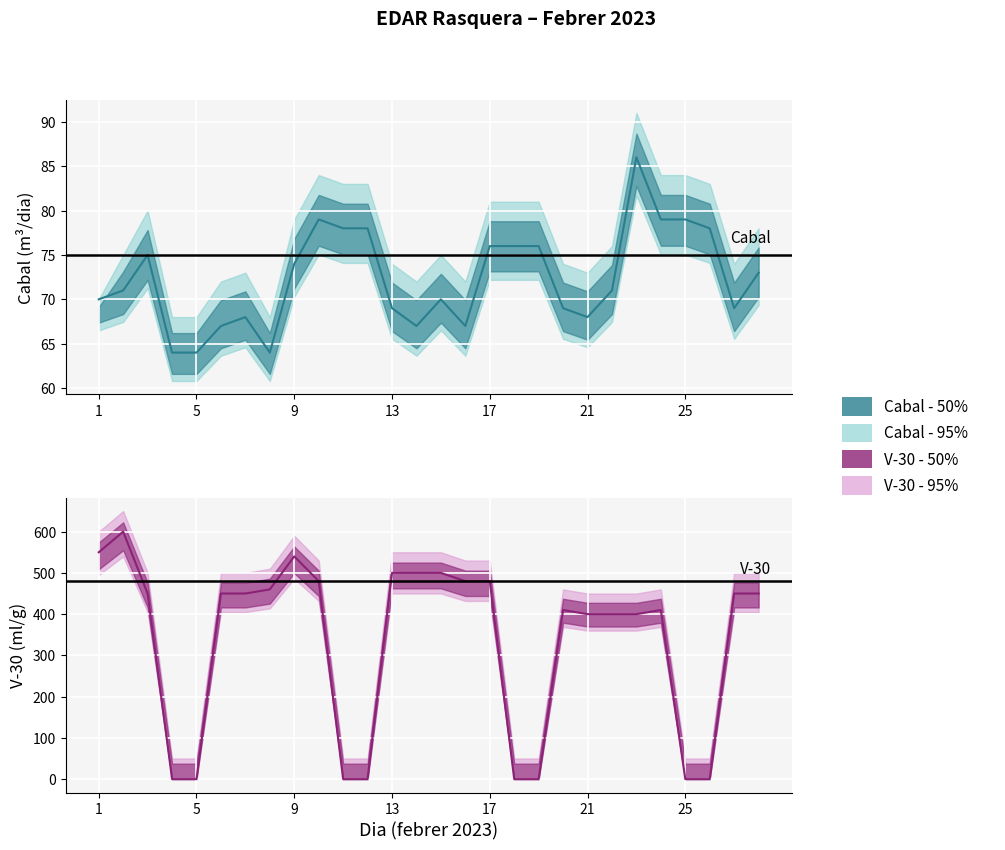

What is the difference between the maximum and minimum values in the V-30 reactor series?

600